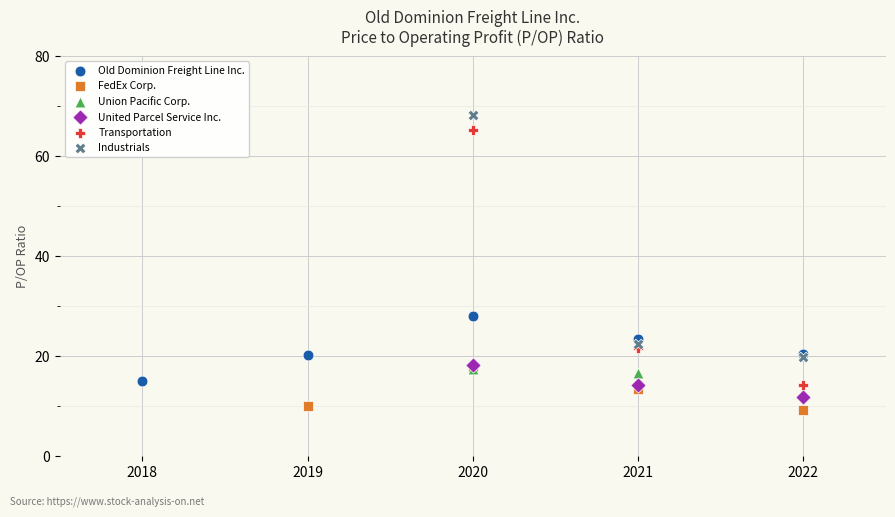

Which series contains the lowest Y value?

FedEx Corp.